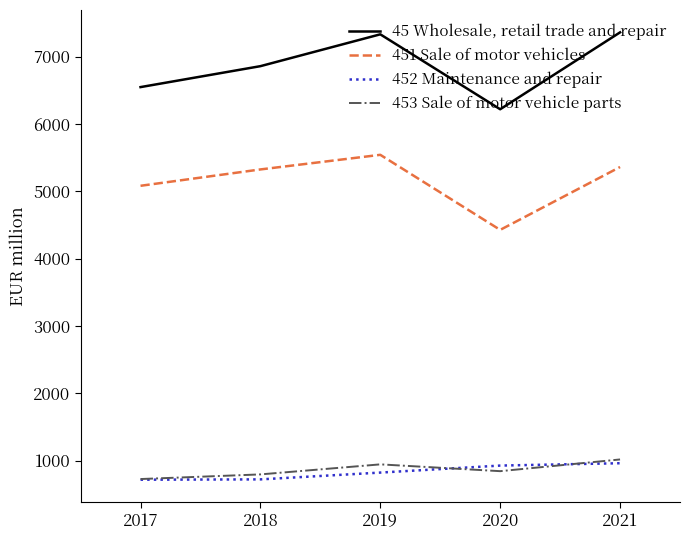

What is the difference between the highest and lowest values at 2021?

6400